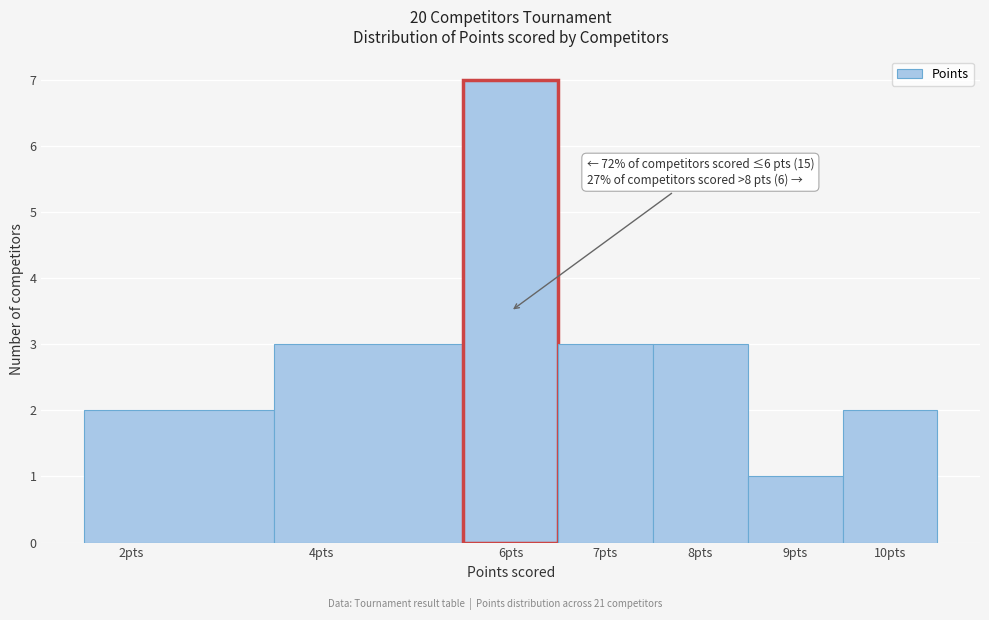

Over which range of the x-axis is the bar tallest?

5.5 to 6.5